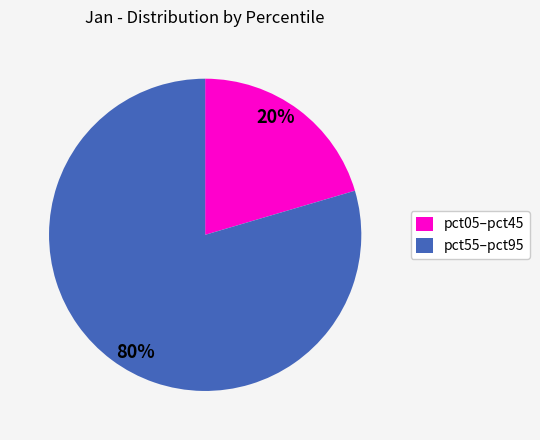

Is there any slice that represents more than half of the pie?

Yes